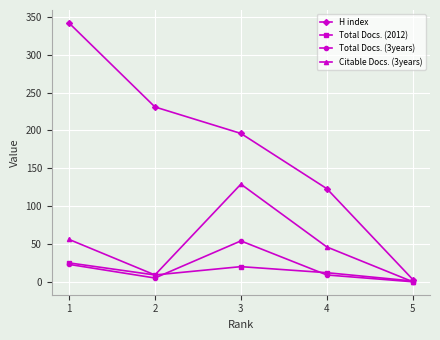

Reading right to left, list all the values displayed in this chart.

H index: 3	123	196	231	342
Total Docs. (2012): 1	12	20	9	25
Total Docs. (3years): 0	9	54	5	23
Citable Docs. (3years): 0	46	129	9	56